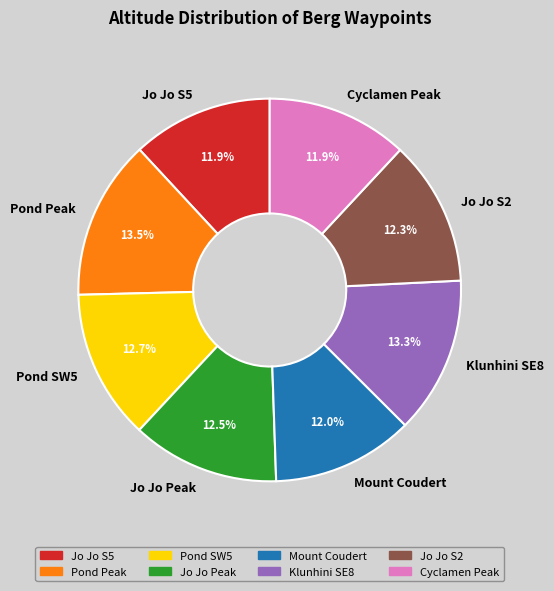

Is the sum of Cyclamen Peak and Klunhini SE8 greater than half?

No